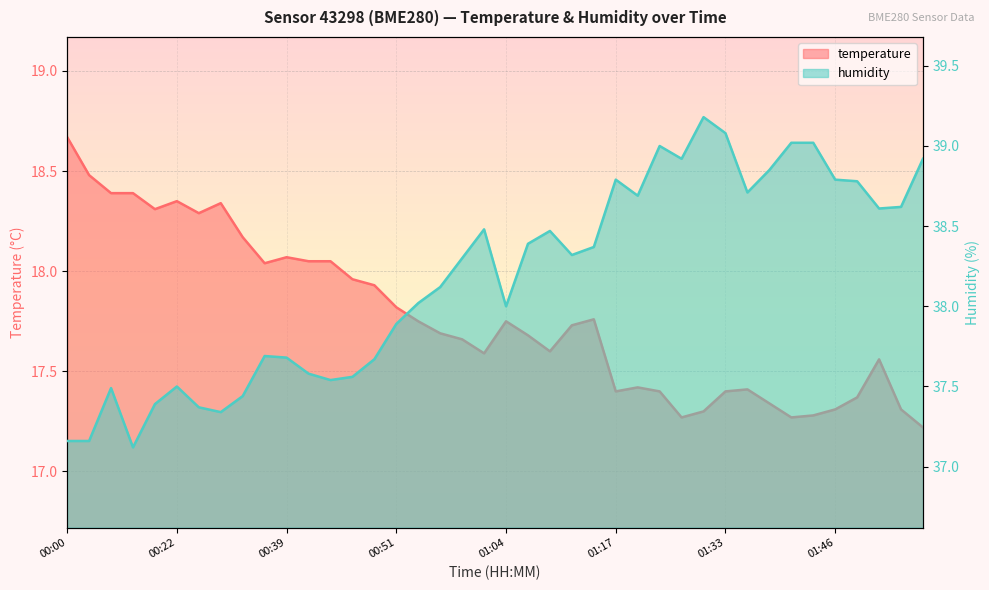

Which has a higher value, 00:51 or 01:46?

00:51